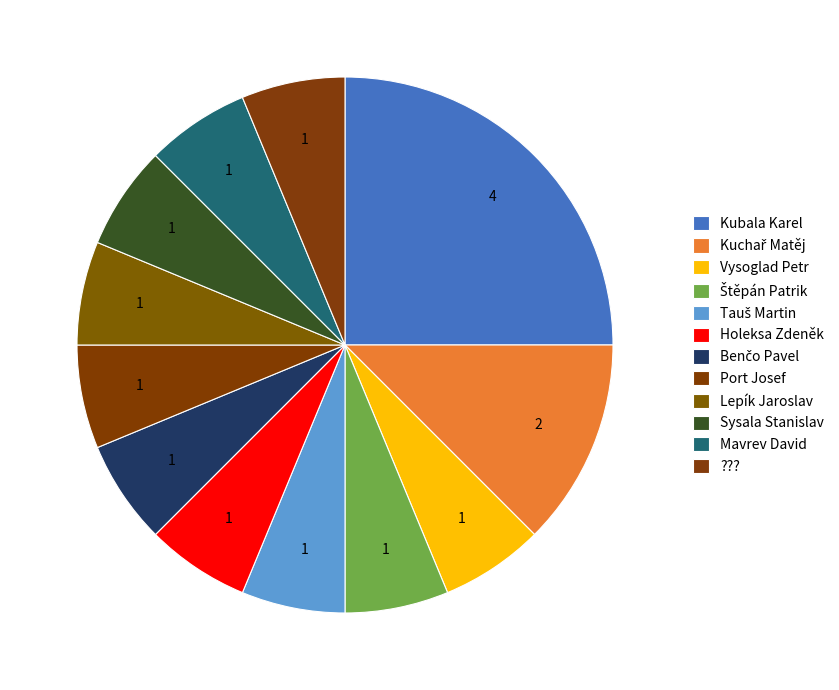

To the nearest percent, what portion does ??? represent?

6%